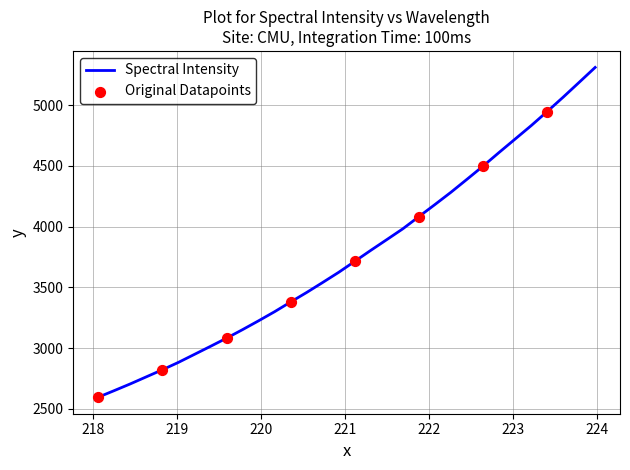

What is the difference between the maximum and minimum values?

2716.2